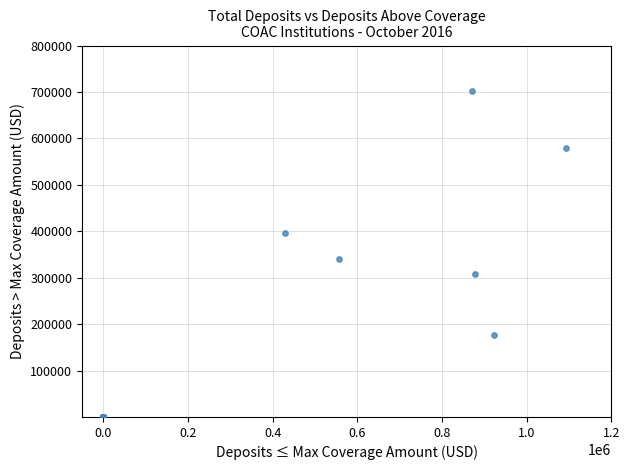

What Y value in the scatter plot is closest to 350500?

341000